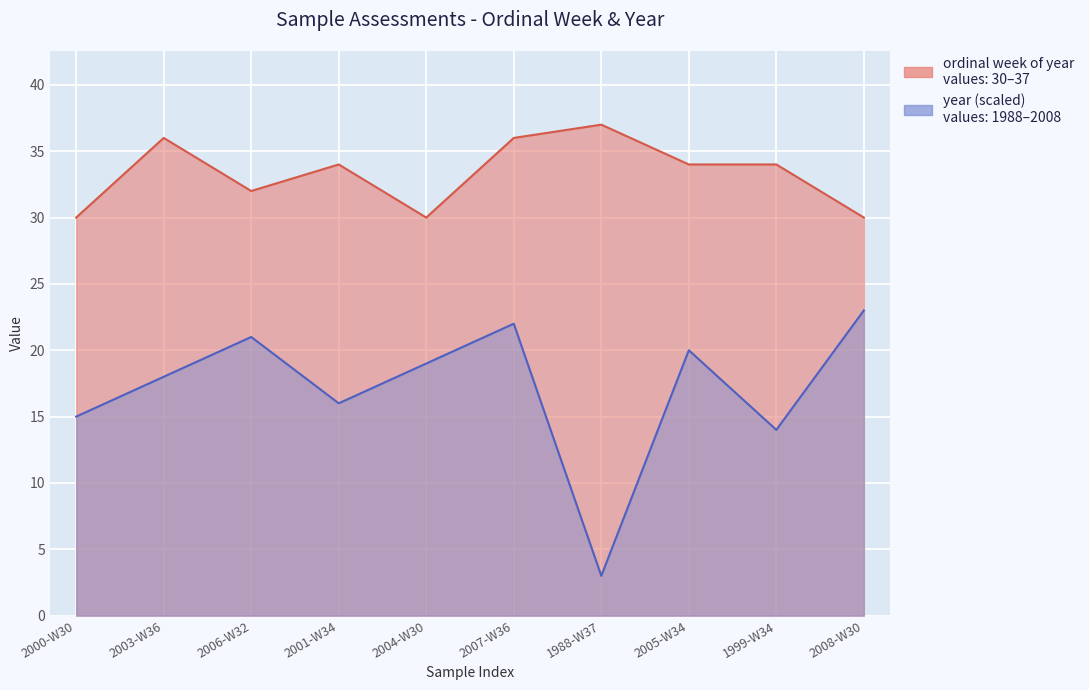

At how many categories does at least one series exceed 25?

10